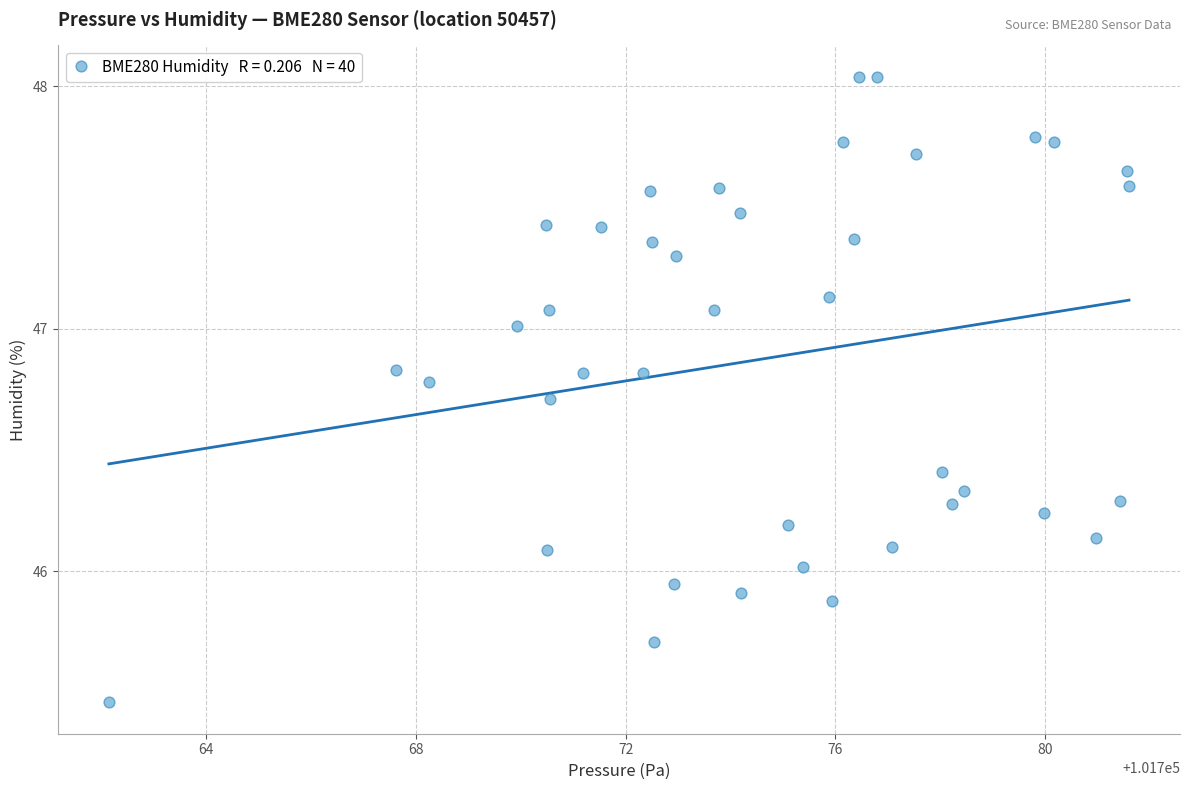

What is the range of X values (max minus min)?

19.5